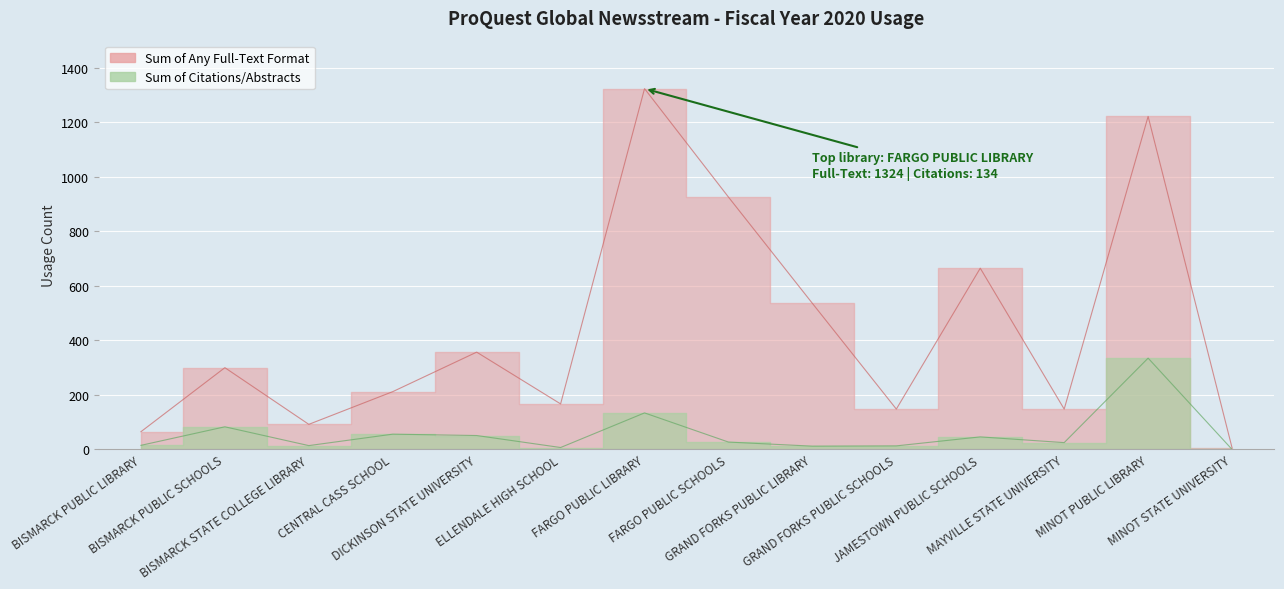

The Sum of Citations/Abstracts series shows 4 at GRAND FORKS PUBLIC SCHOOLS. True or false?

False